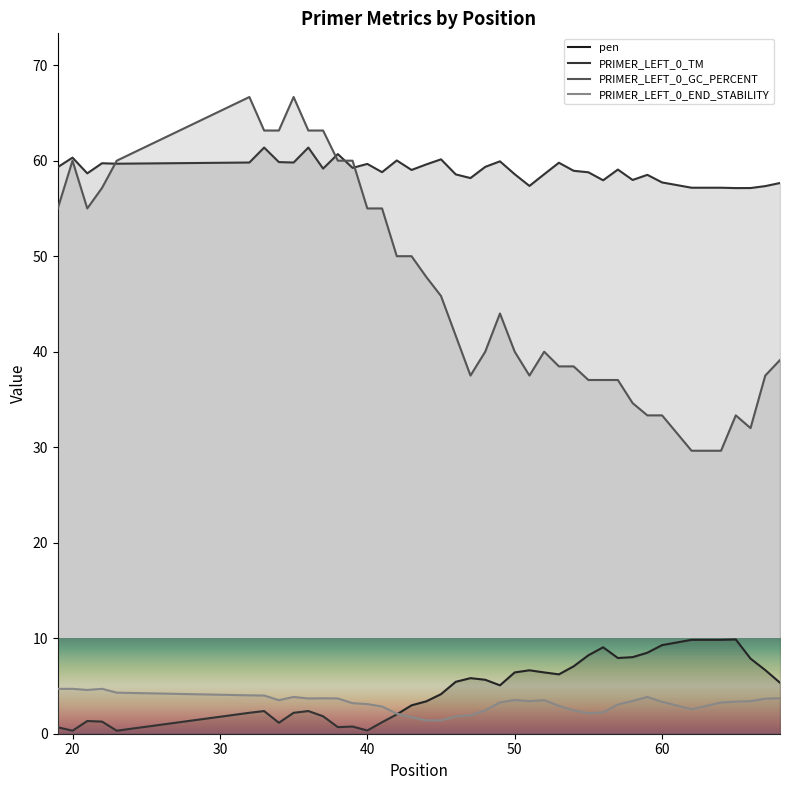

What is the difference between the PRIMER_LEFT_0_GC_PERCENT values at 22 and 68?

18.0